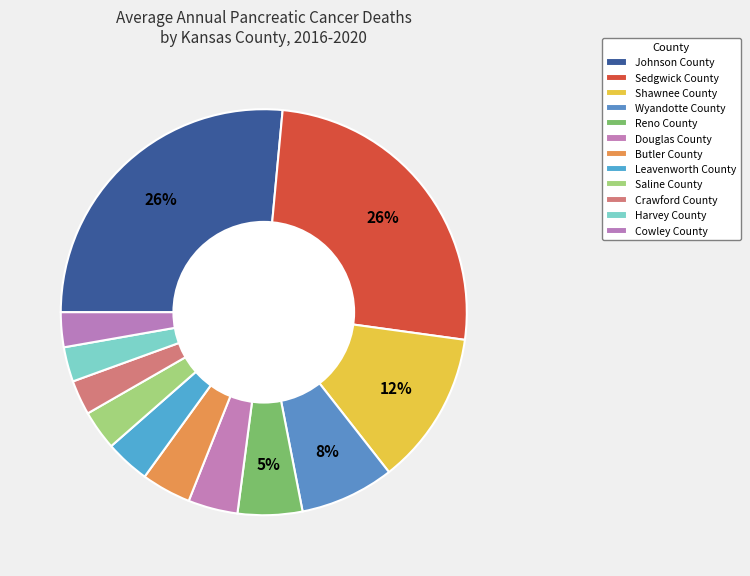

Count the number of slices in the pie.

12